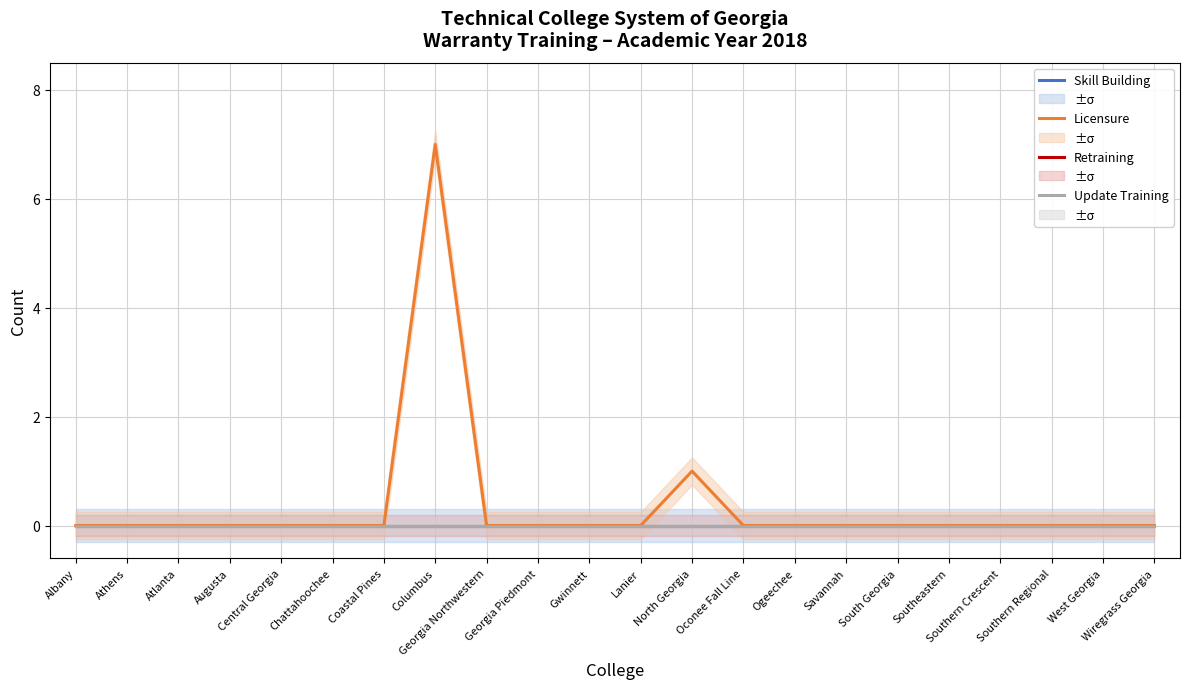

At which label does Update Training reach its peak?

Albany